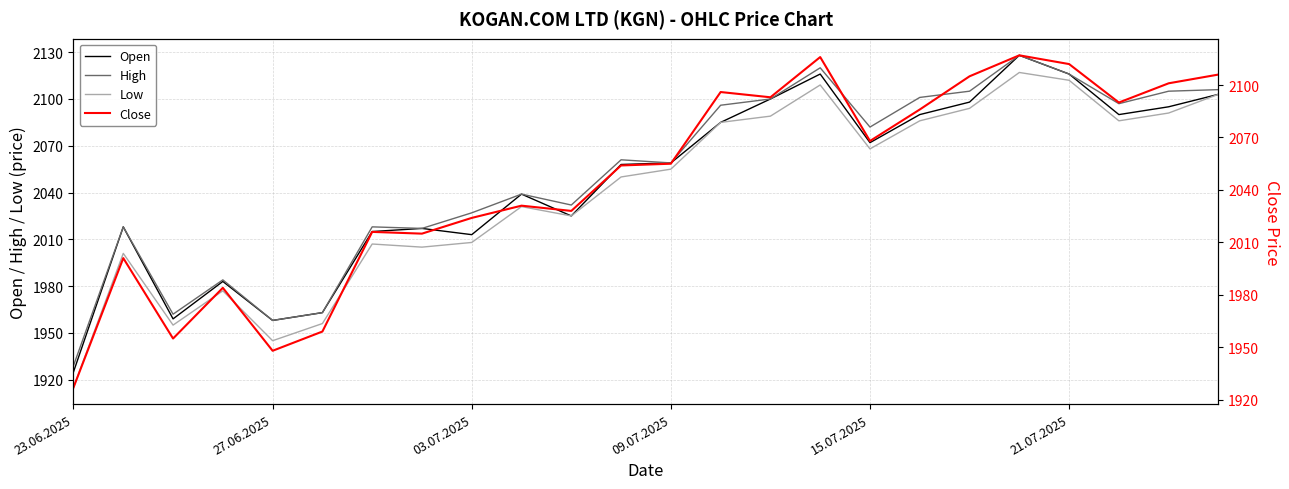

What is the maximum value for High?

2128